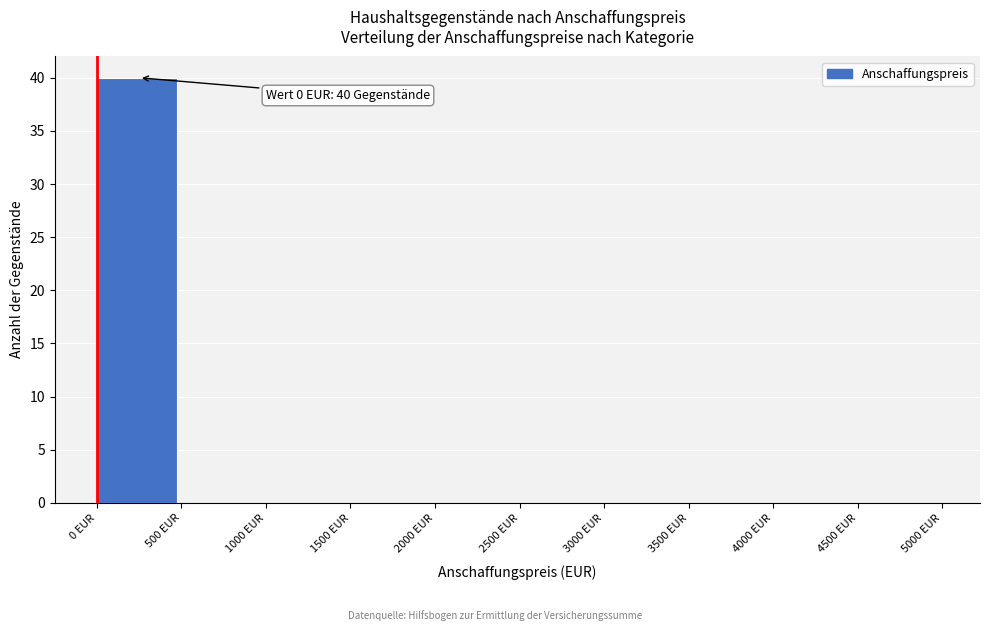

Reading left to right, extract all data points from this chart.

0 EUR=40	500 EUR=0	1000 EUR=0	1500 EUR=0	2000 EUR=0	2500 EUR=0	3000 EUR=0	3500 EUR=0	4000 EUR=0	4500 EUR=0